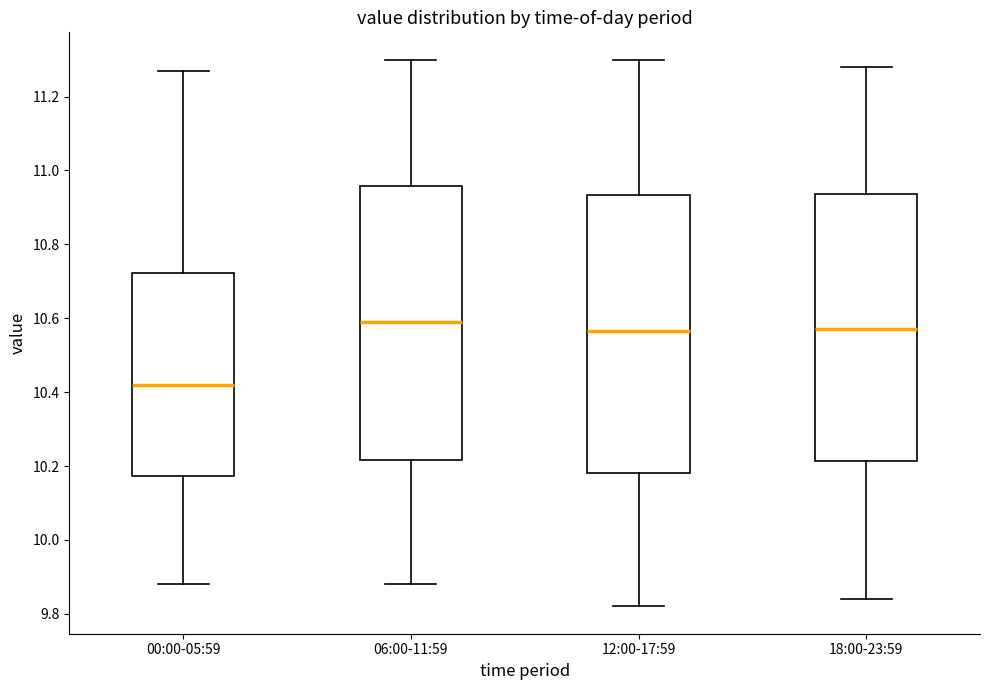

Reading left to right, read every box against the y-axis: the position of its median line, the range the box covers, and the ends of its whiskers. The values are not printed on the chart, so give them approximately, as read against the axis.

00:00-05:59: median 10.42, box 10.18 to 10.72, whiskers 9.88 to 11.28
06:00-11:59: median 10.60, box 10.22 to 10.96, whiskers 9.88 to 11.30
12:00-17:59: median 10.56, box 10.18 to 10.94, whiskers 9.82 to 11.30
18:00-23:59: median 10.58, box 10.22 to 10.94, whiskers 9.84 to 11.28